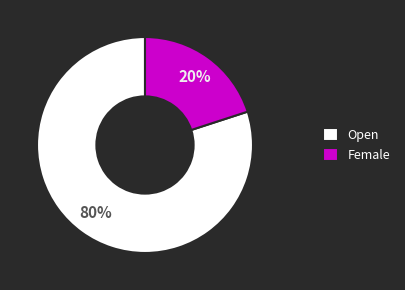

To the nearest percent, what is the difference between the Open and Female slice percentages?

60%